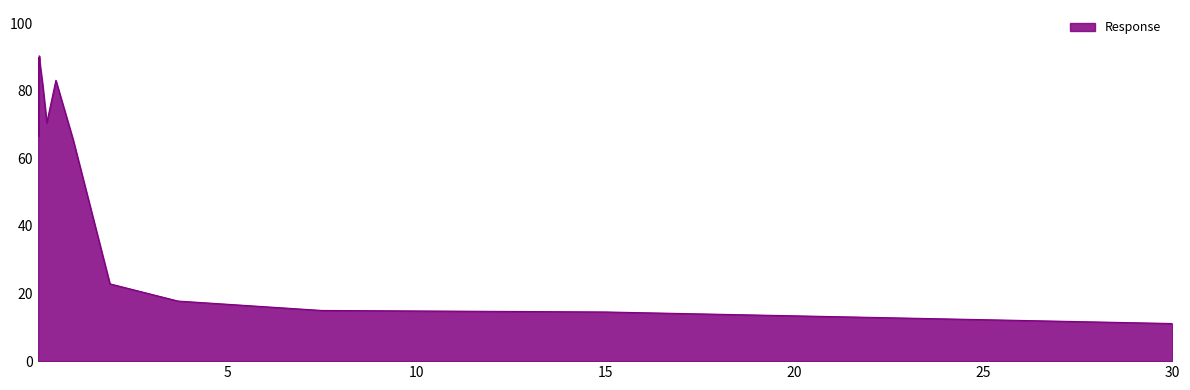

What is the greatest value displayed?

90.3